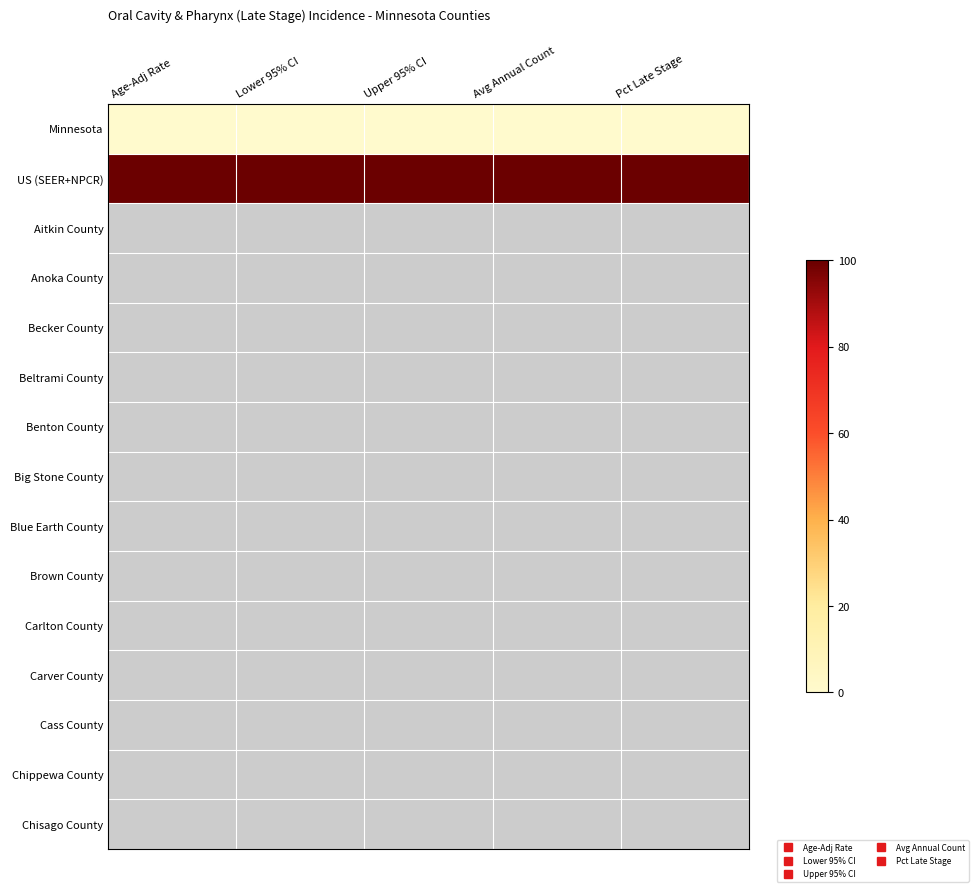

What is the maximum value shown in the chart?

100.0